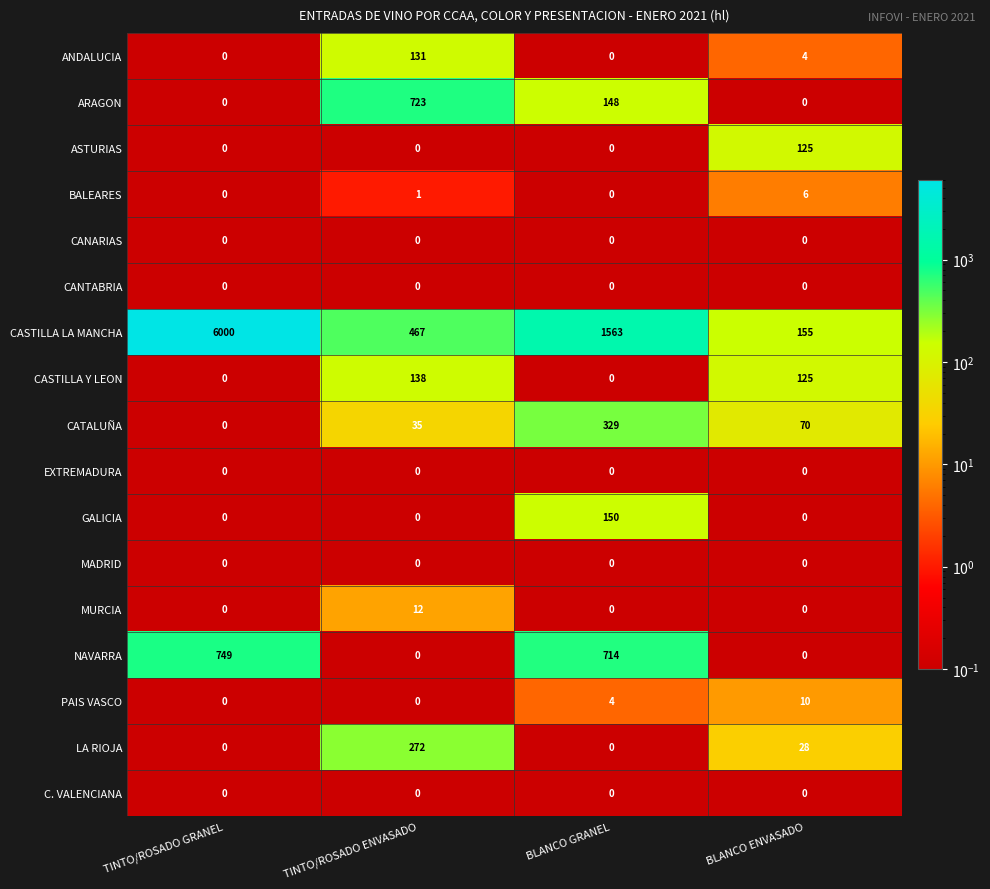

What is the difference between the maximum and minimum values in the BALEARES series?

6